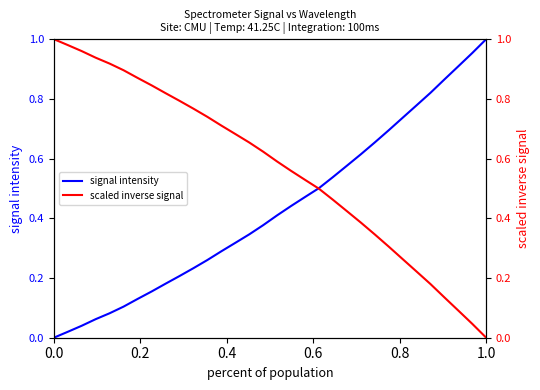

The value of signal intensity at 1.0 is 1.0. True or false?

True